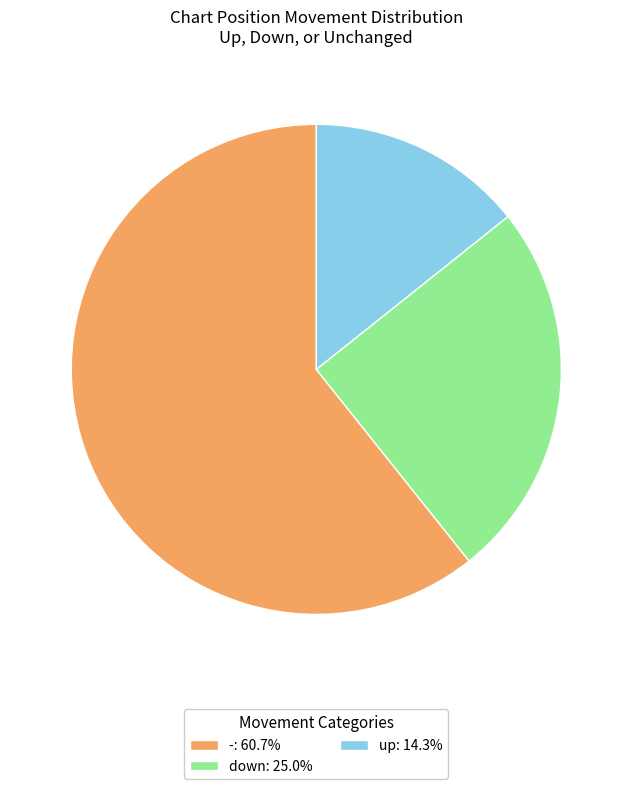

How many slices are in this pie chart?

3